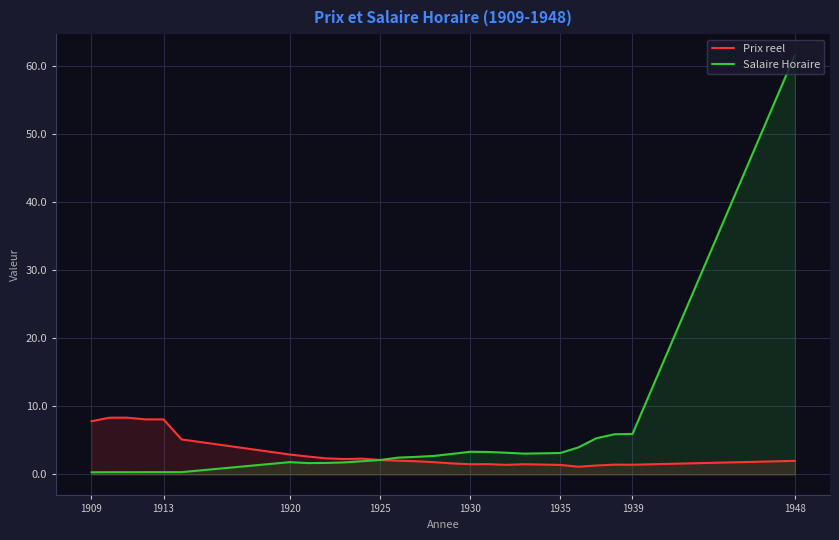

Which category has the lowest value across all series?

1909